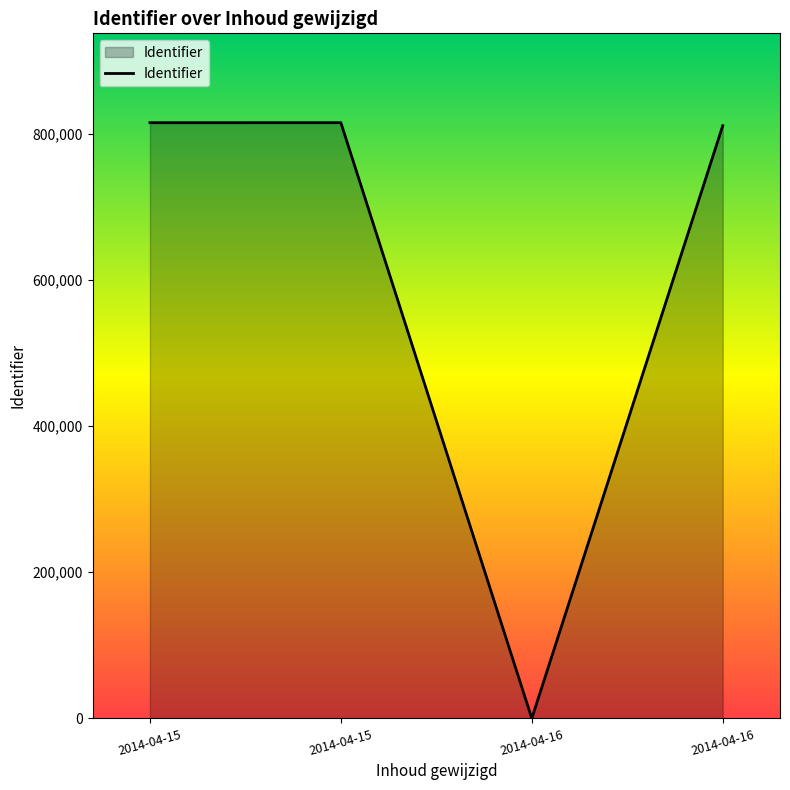

The chart shows a value of 440282 at 2014-04-16. True or false?

False